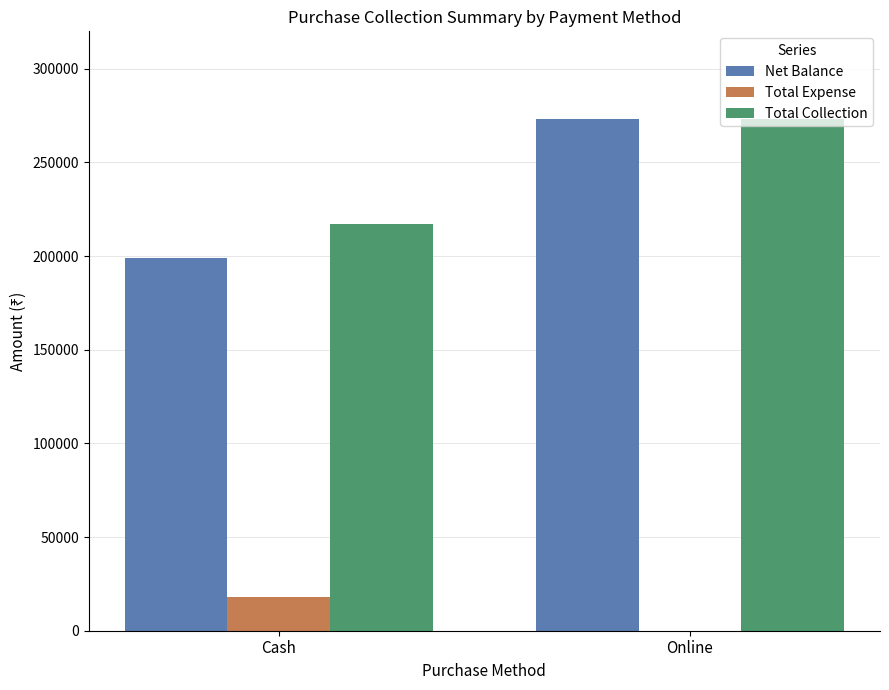

Is it true that Total Collection equals 372834 at Online?

False